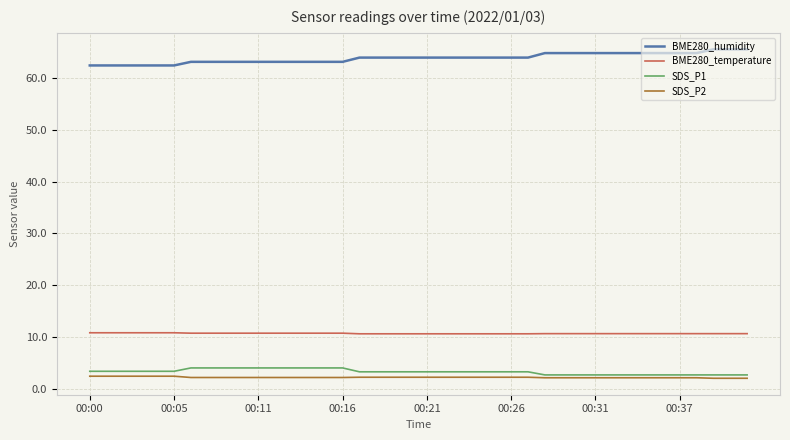

What is the minimum value for SDS_P2?

2.0